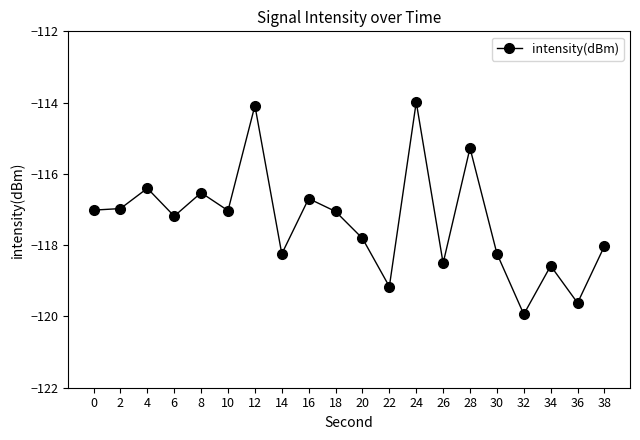

What is the change in value from 24 to 38?

-4.0